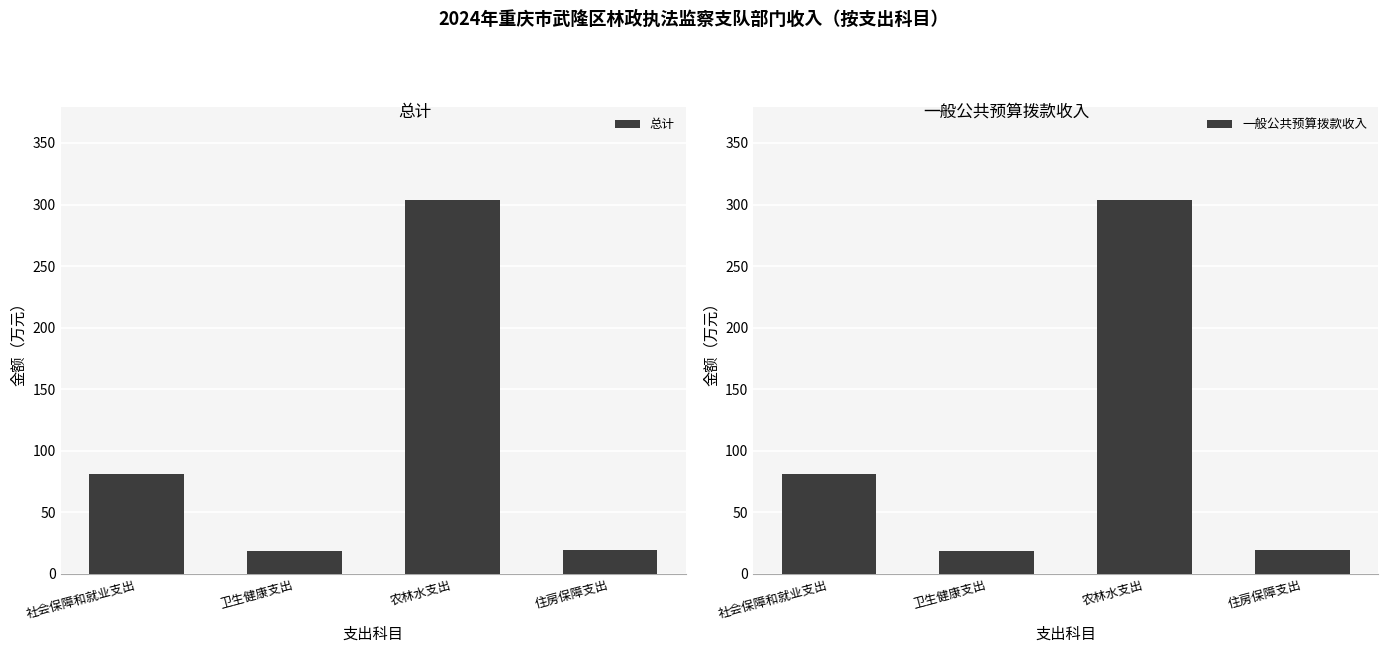

Which category has the highest value in the 总计 series?

农林水支出